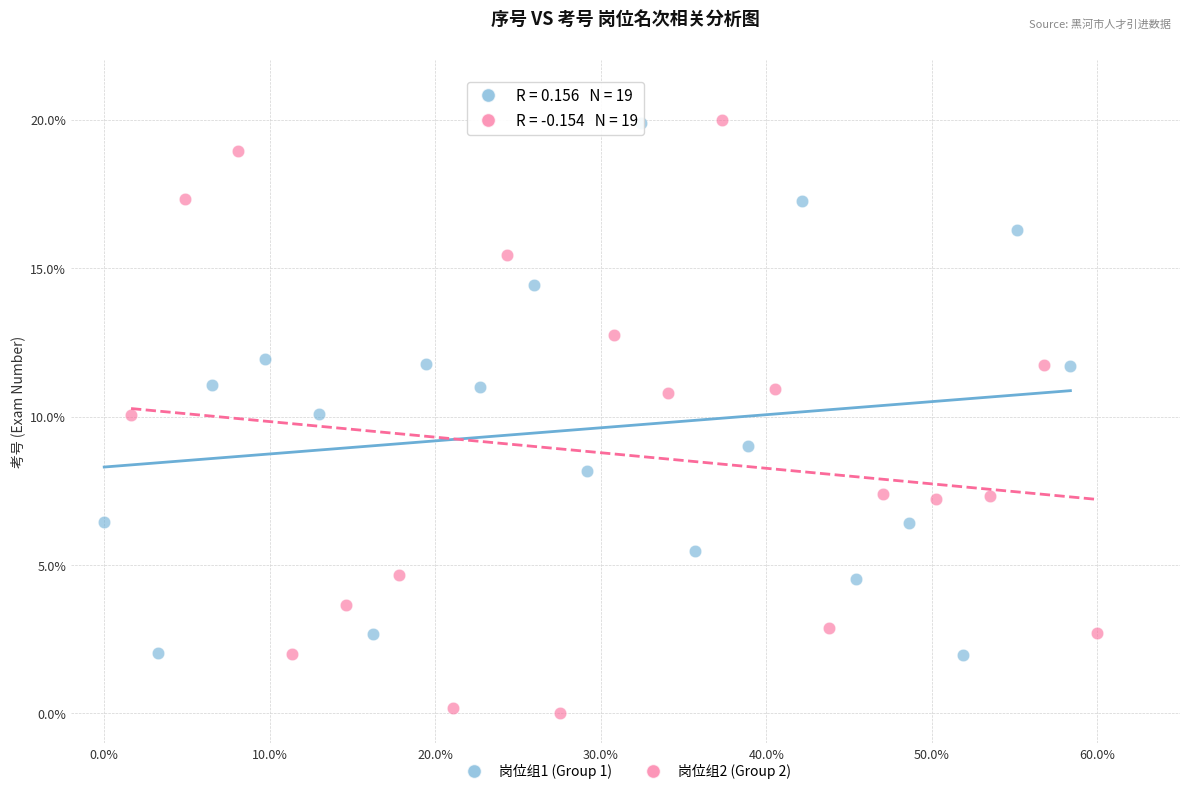

Which series contains the lowest Y value?

岗位组2 (Group 2)